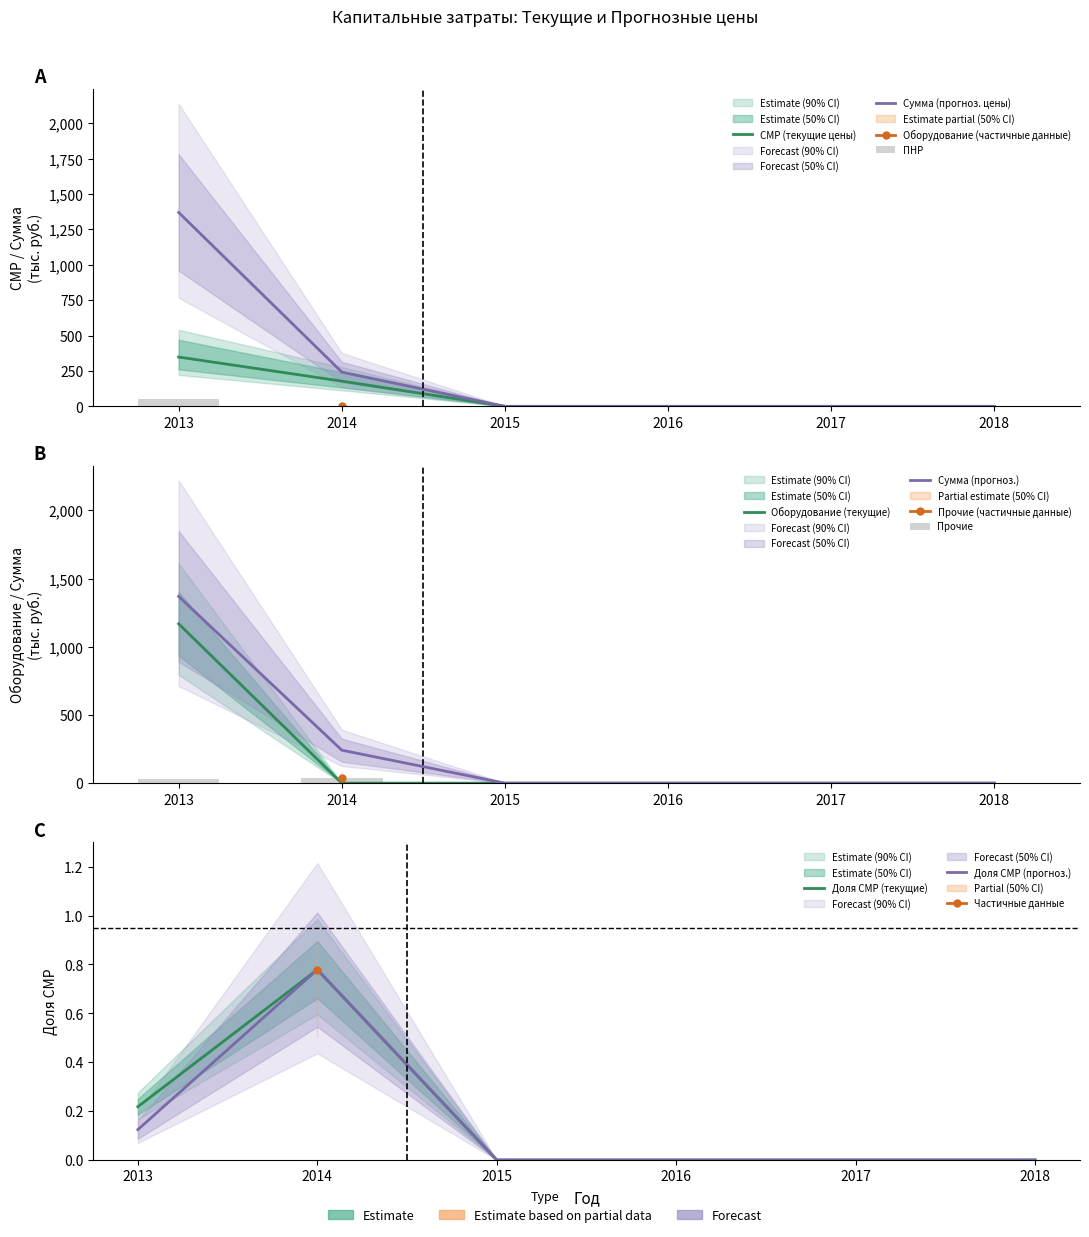

At how many categories does at least one series exceed 647?

1